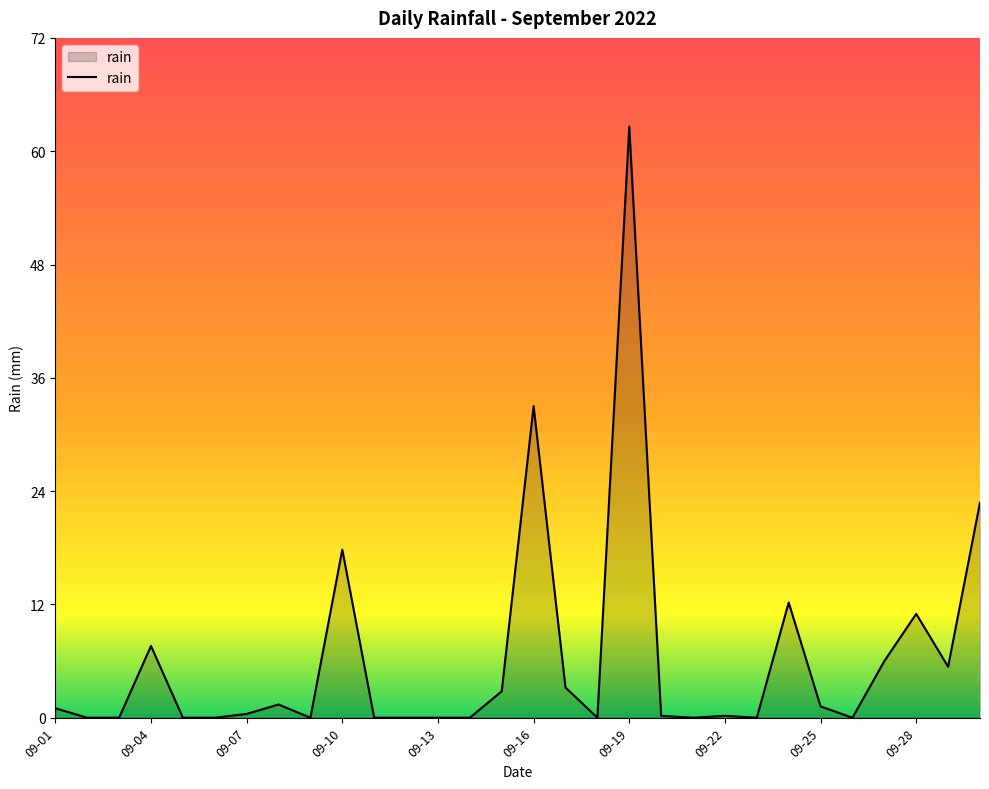

What is the maximum value shown in the chart?

62.6